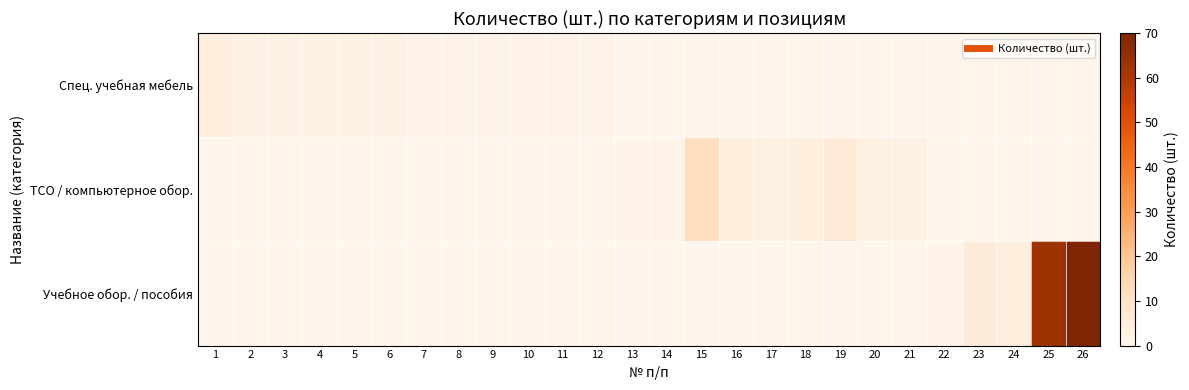

Which label corresponds to the smallest value in the chart?

13